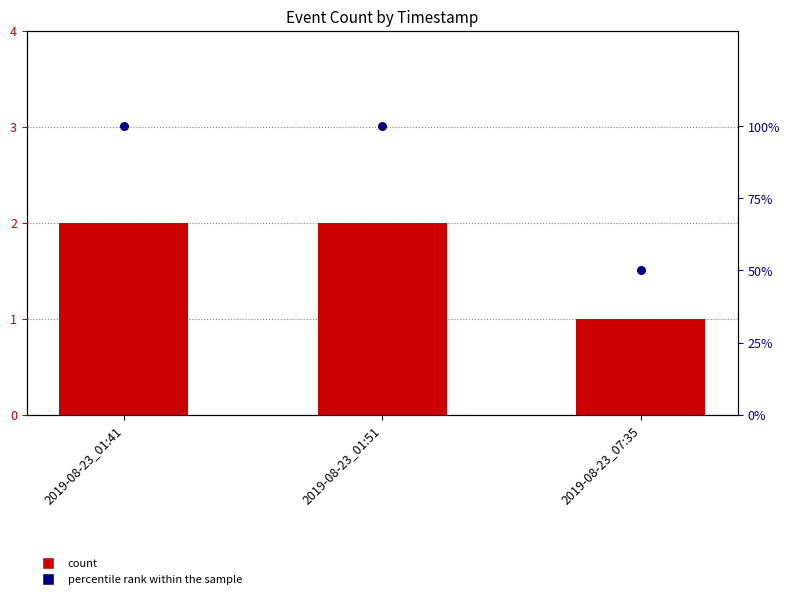

Which series reaches the minimum Y coordinate?

count